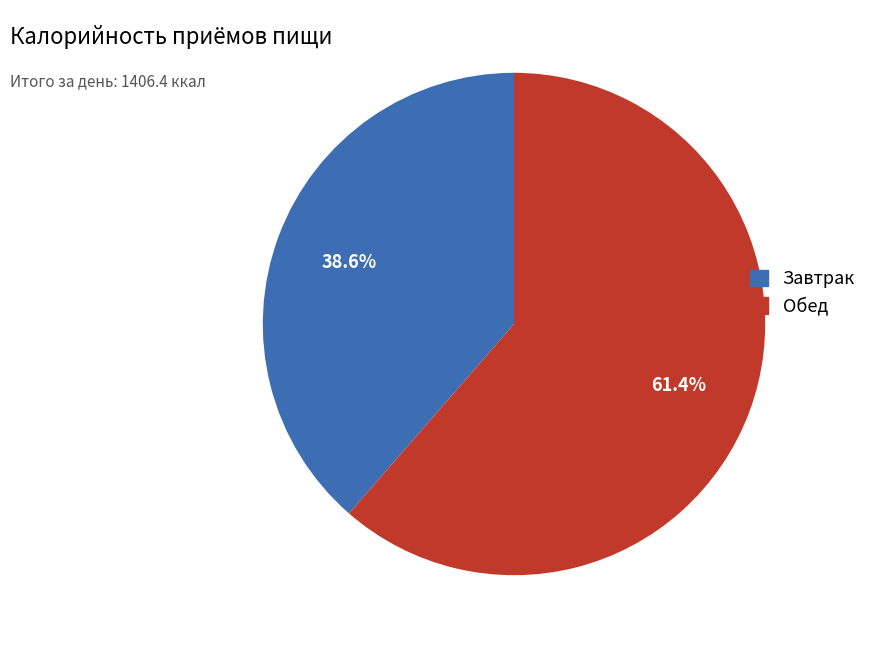

To the nearest percent, what portion does Завтрак represent?

39%